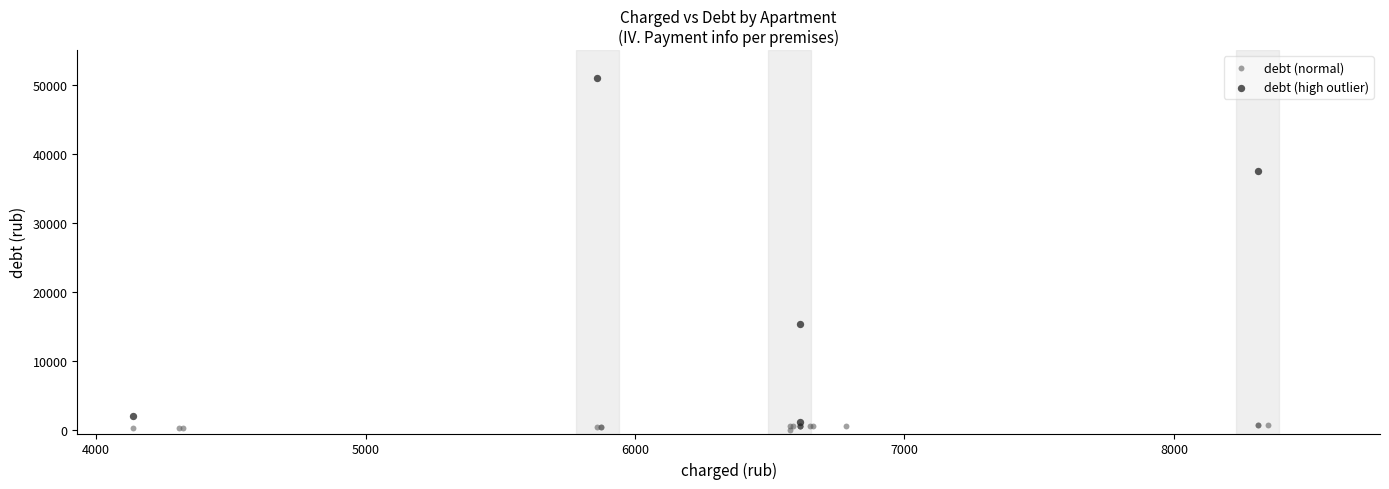

What are all the series names shown in the legend?

debt (normal), debt (high outlier)